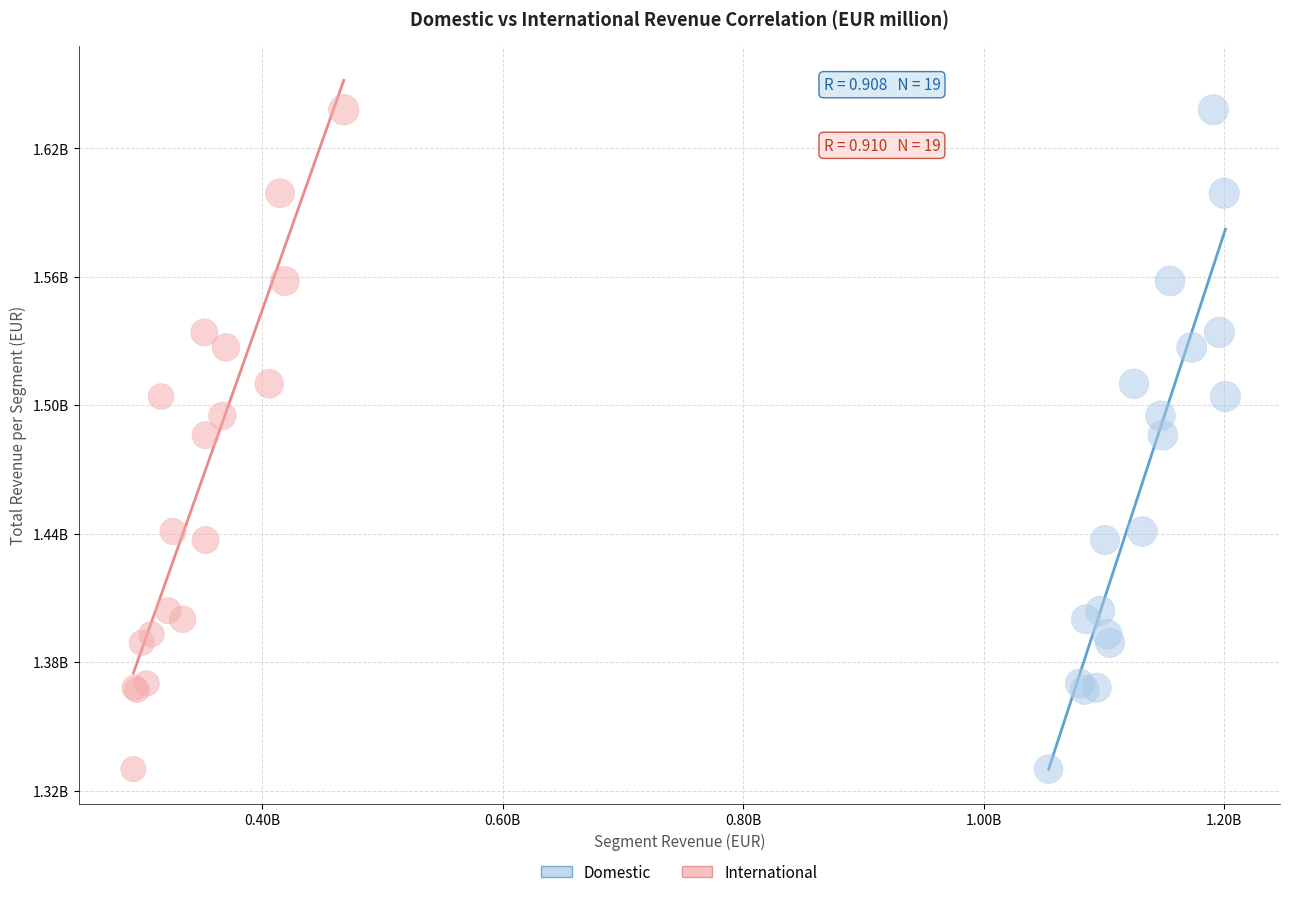

What are all the series names shown in the legend?

Domestic, International